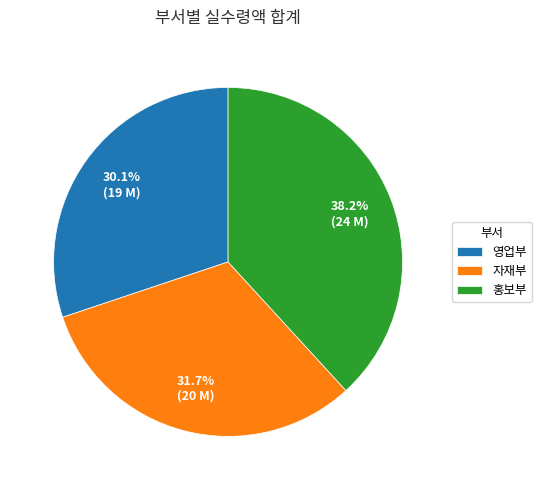

Which category has the smallest portion of the pie?

영업부